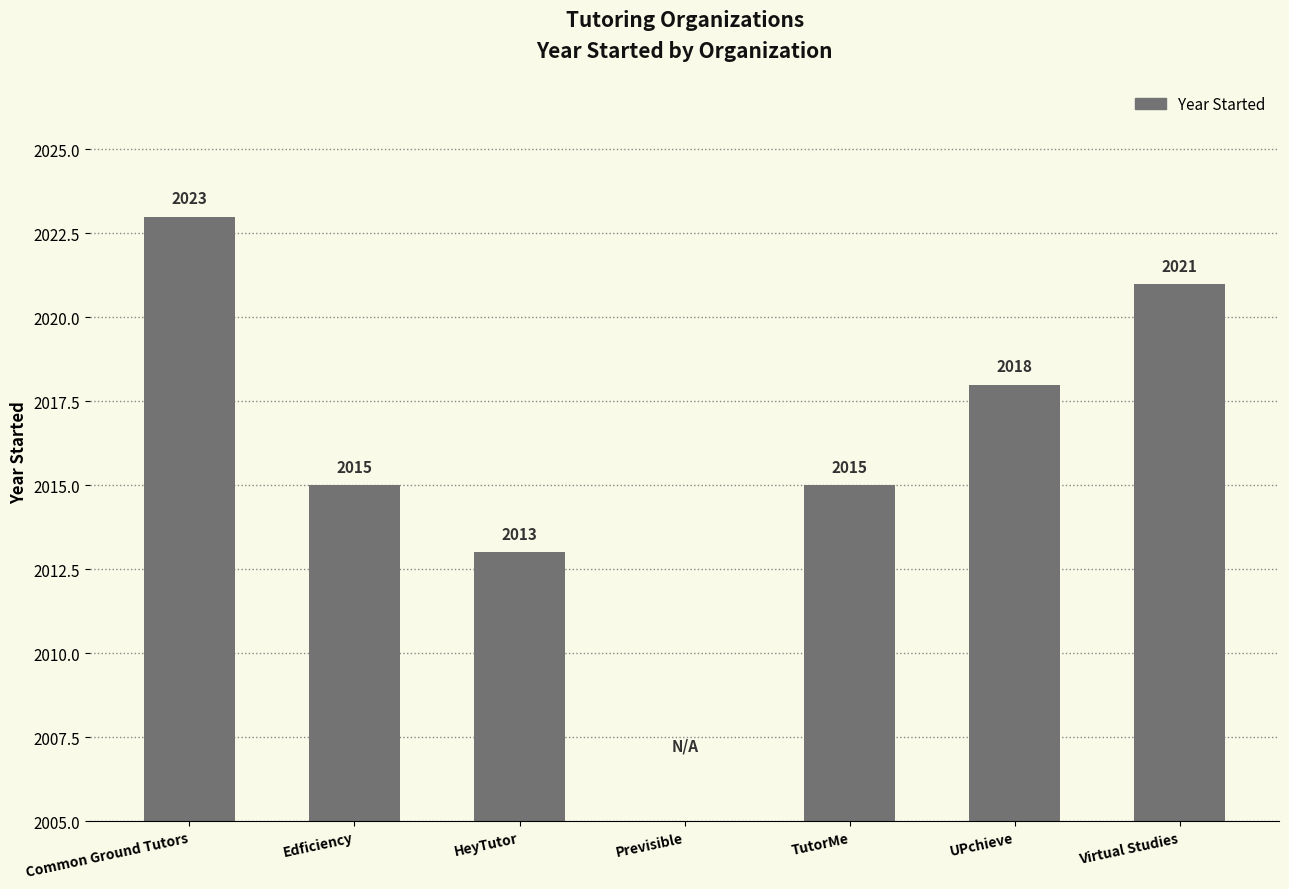

How many bars are there in total?

7